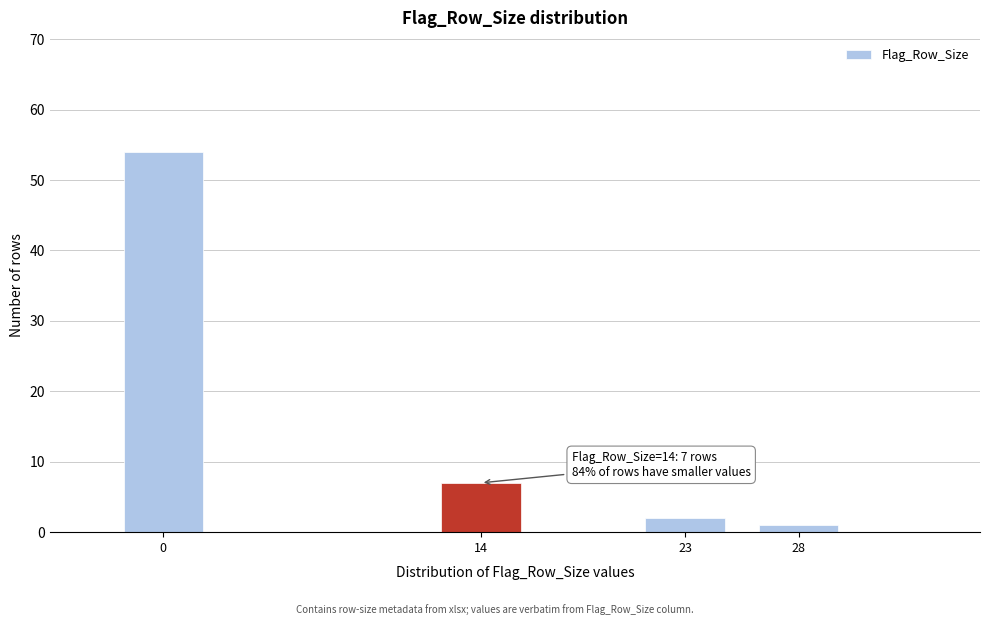

Reading right to left, what are all the values shown in this chart?

1	2	7	54